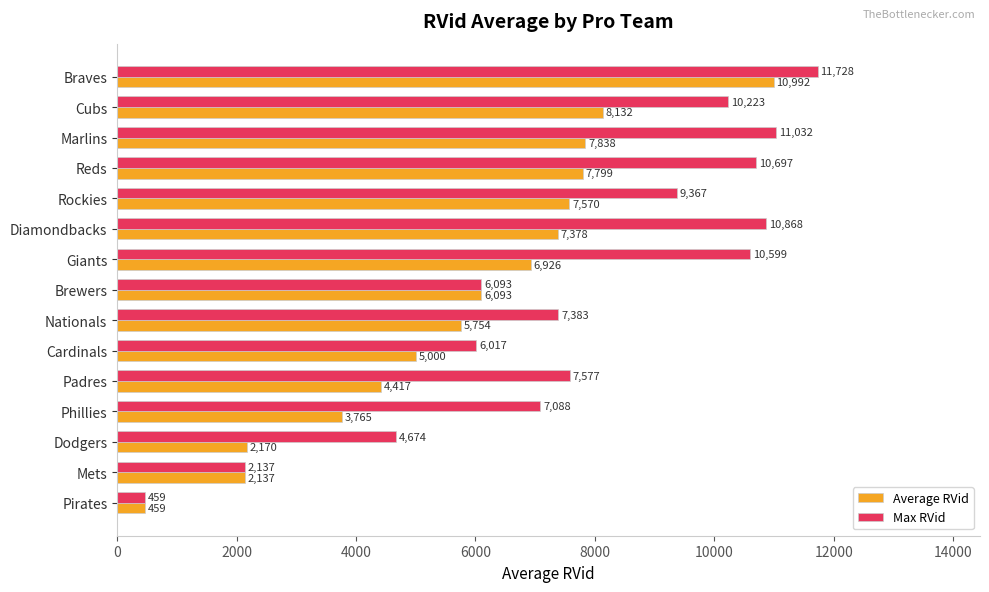

List the series in order of their overall mean, lowest first.

Average RVid, Max RVid